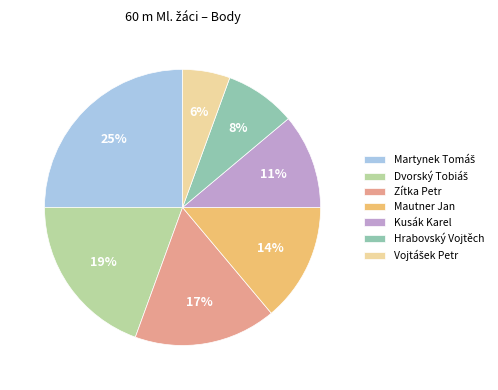

Count the number of slices in the pie.

7